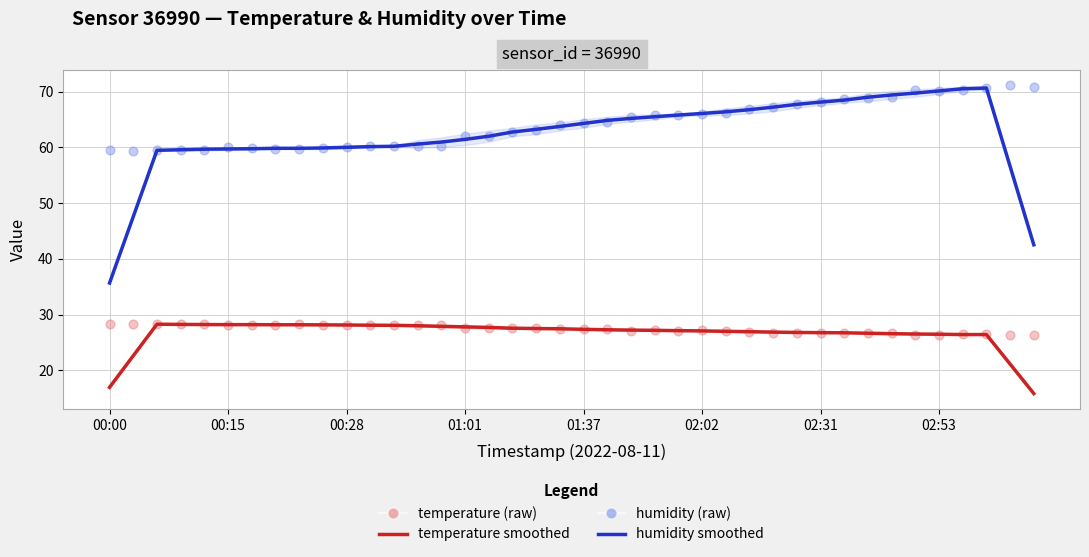

Which series contains the highest Y value?

humidity (raw)